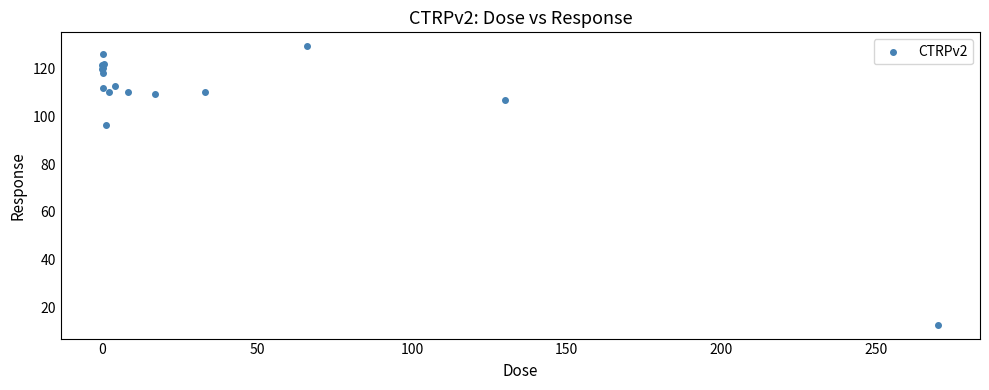

What Y value in the scatter plot is closest to 71?

96.5